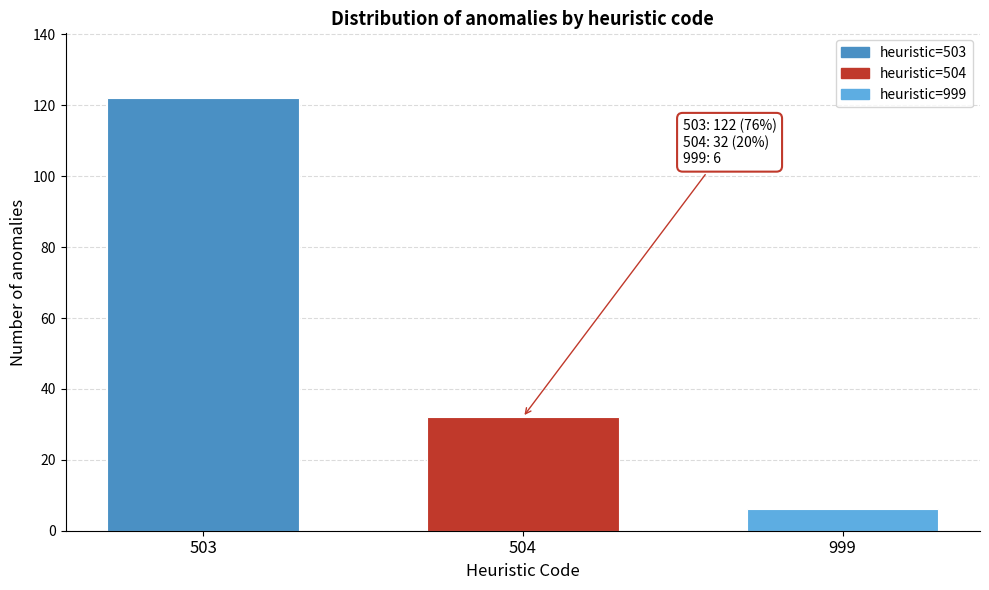

Reading left to right, what are all the values shown in this chart?

503=122	504=32	999=6